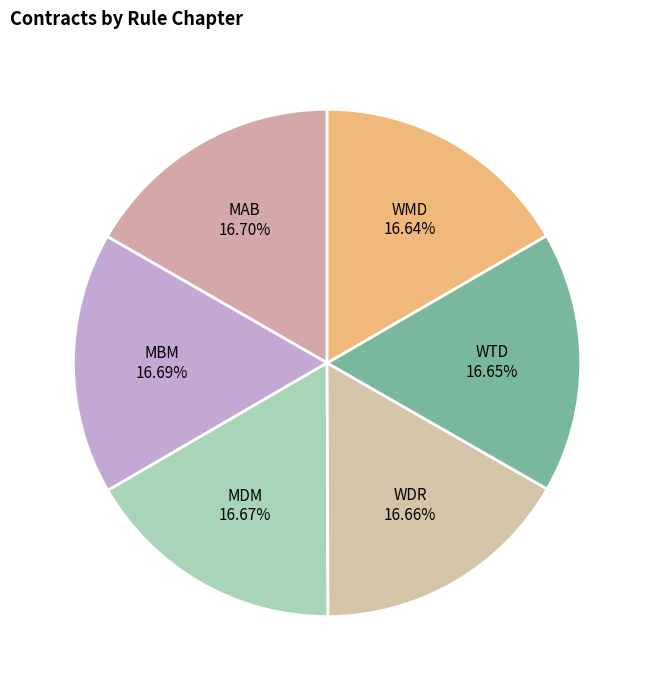

Count the number of slices in the pie.

6